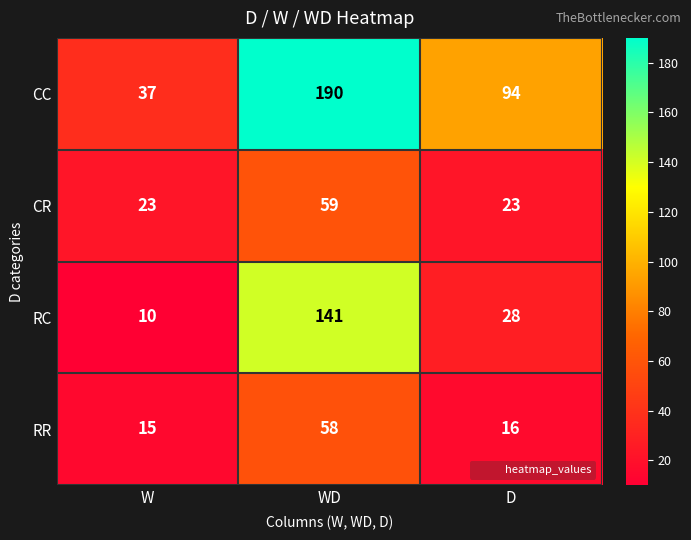

Count the RC values in the range 10 to 141.

3